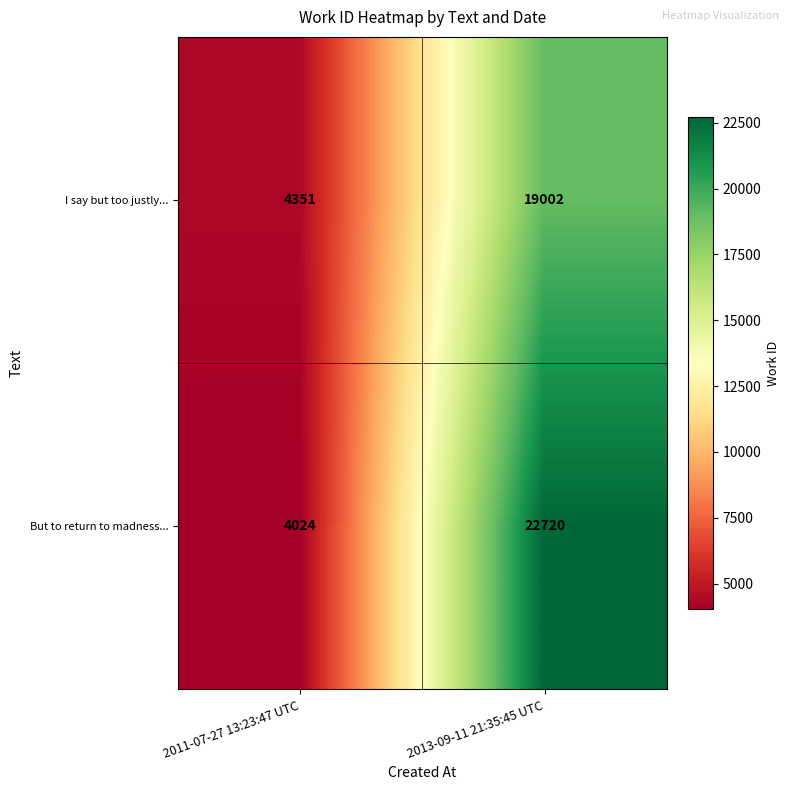

What is the sum of all I say but too justly... values?

23353